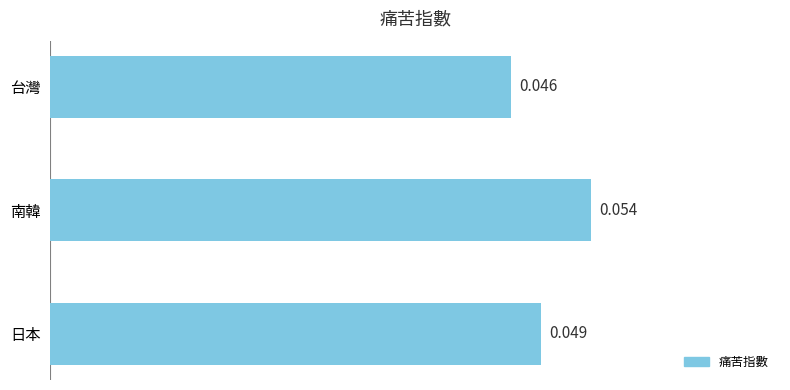

Count the values in the range 0 to 1.

3